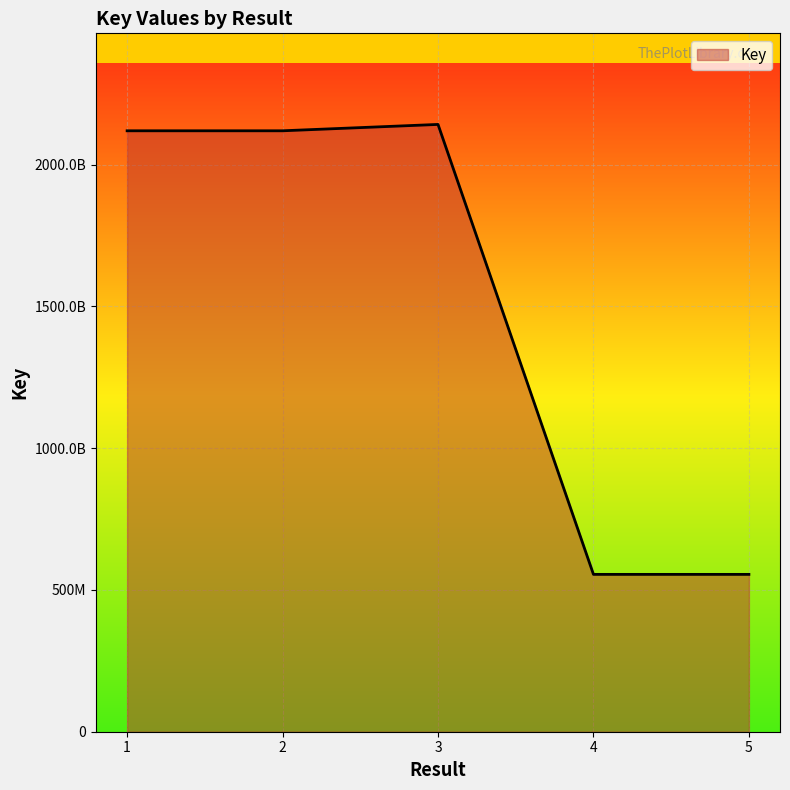

Does the chart display data point markers on the line(s)?

No